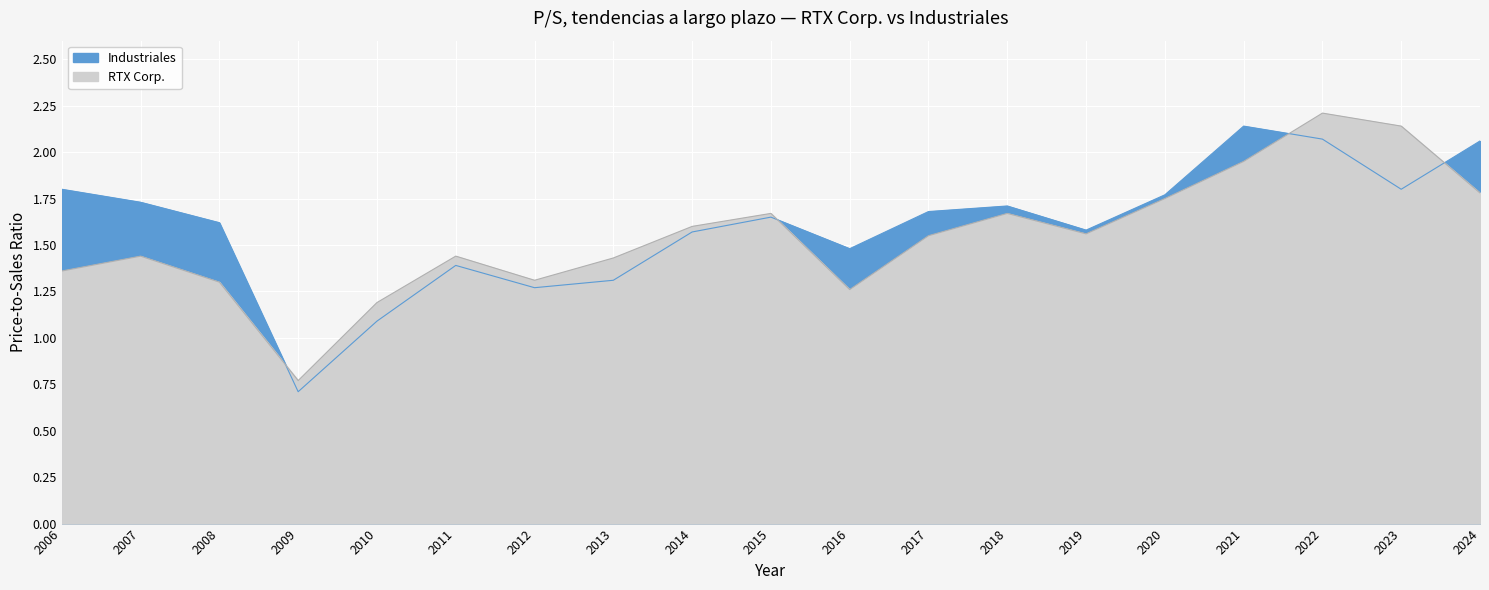

What are all the series names shown in the legend?

Industriales, RTX Corp.